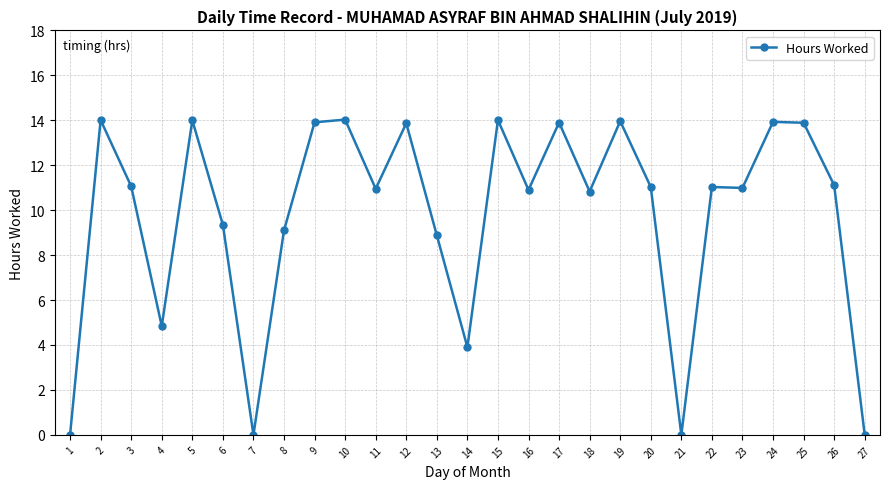

True or false: there are more than 0 points higher than both neighbors.

True